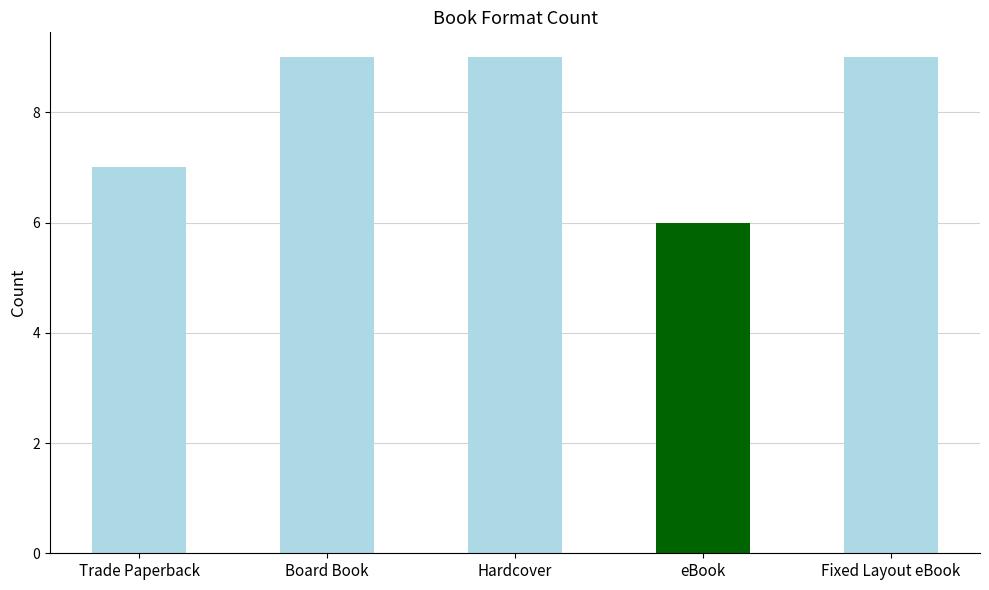

What is the sum of all values?

40